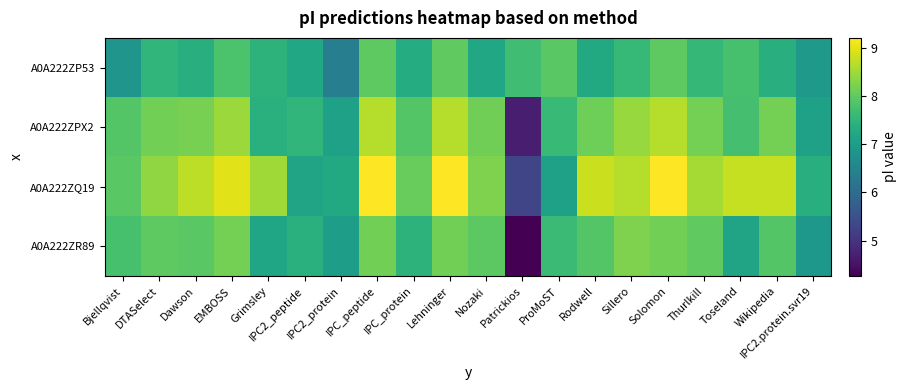

Reading right to left, list all the values displayed in this chart.

A0A222ZP53: IPC2.protein.svr19=6.9	Wikipedia=7.4	Toseland=7.8	Thurlkill=7.6	Solomon=8.0	Sillero=7.6	Rodwell=7.3	ProMoST=8.0	Patrickios=7.7	Nozaki=7.2	Lehninger=8.0	IPC_protein=7.3	IPC_peptide=8.0	IPC2_protein=6.4	IPC2_peptide=7.2	Grimsley=7.5	EMBOSS=7.8	Dawson=7.4	DTASelect=7.5	Bjellqvist=6.8
A0A222ZPX2: IPC2.protein.svr19=7.1	Wikipedia=8.2	Toseland=7.7	Thurlkill=8.2	Solomon=8.7	Sillero=8.4	Rodwell=8.1	ProMoST=7.6	Patrickios=4.7	Nozaki=8.1	Lehninger=8.7	IPC_protein=7.9	IPC_peptide=8.7	IPC2_protein=7.1	IPC2_peptide=7.5	Grimsley=7.4	EMBOSS=8.5	Dawson=8.2	DTASelect=8.2	Bjellqvist=7.9
A0A222ZQ19: IPC2.protein.svr19=7.4	Wikipedia=8.8	Toseland=8.8	Thurlkill=8.5	Solomon=9.2	Sillero=8.7	Rodwell=8.8	ProMoST=7.1	Patrickios=5.3	Nozaki=8.2	Lehninger=9.2	IPC_protein=8.1	IPC_peptide=9.2	IPC2_protein=7.3	IPC2_peptide=7.1	Grimsley=8.5	EMBOSS=9.0	Dawson=8.7	DTASelect=8.4	Bjellqvist=8.0
A0A222ZR89: IPC2.protein.svr19=6.9	Wikipedia=7.9	Toseland=7.2	Thurlkill=8.0	Solomon=8.2	Sillero=8.2	Rodwell=7.9	ProMoST=7.6	Patrickios=4.3	Nozaki=8.0	Lehninger=8.2	IPC_protein=7.5	IPC_peptide=8.2	IPC2_protein=7.0	IPC2_peptide=7.4	Grimsley=7.2	EMBOSS=8.2	Dawson=7.9	DTASelect=8.0	Bjellqvist=7.8